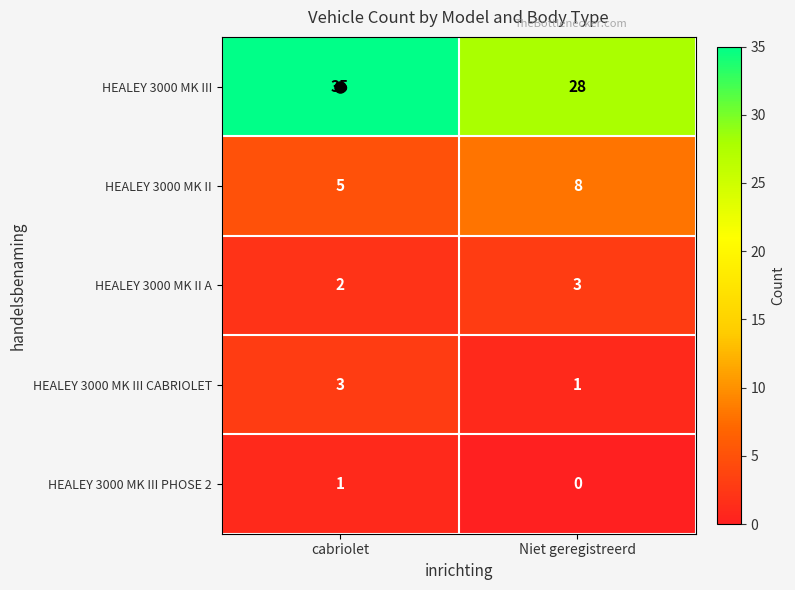

Which series changed the most between cabriolet and Niet geregistreerd?

HEALEY 3000 MK III